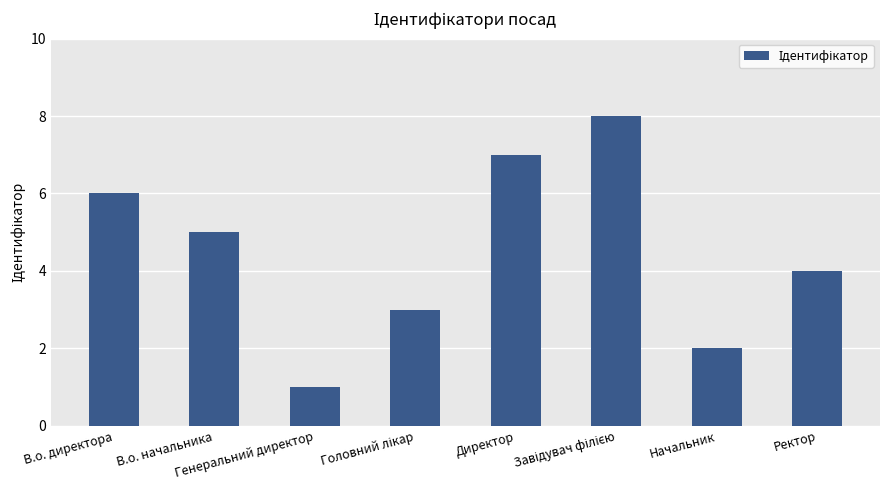

What position from the left is Директор?

5